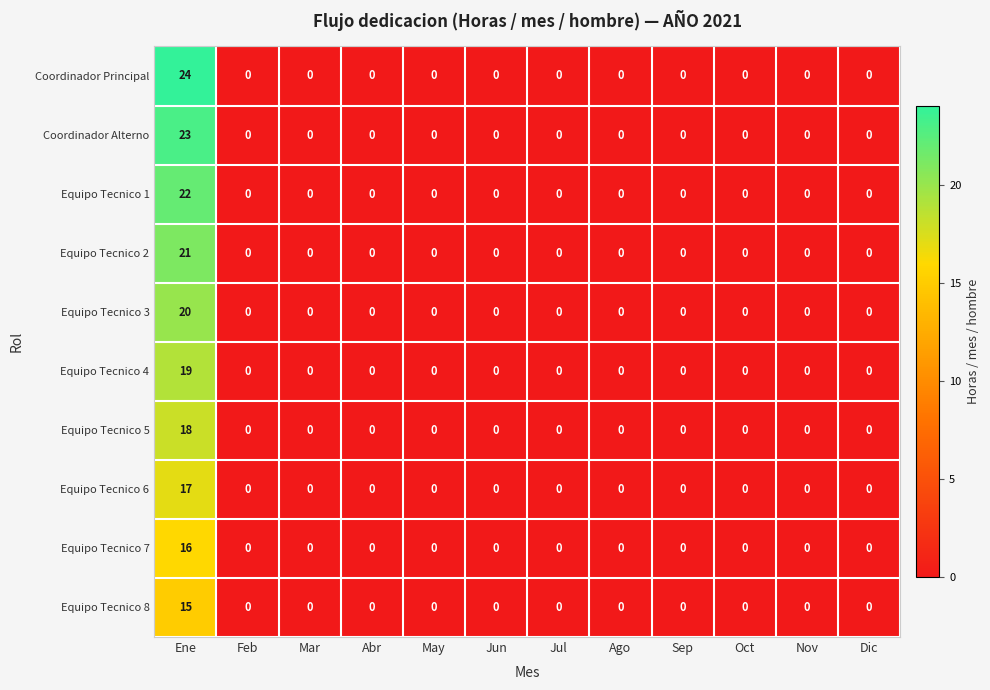

At which category is the sum across all series the highest?

Ene